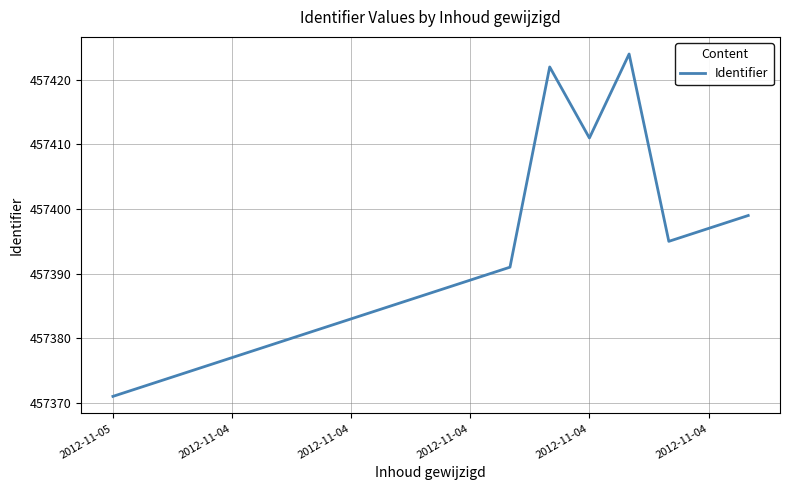

What is the difference between the maximum and minimum values?

53